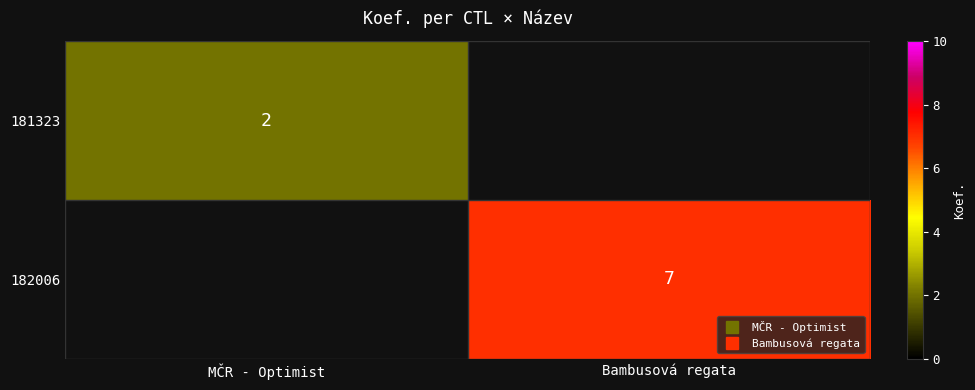

The 182006 series shows 7.0 at Bambusová regata. True or false?

True